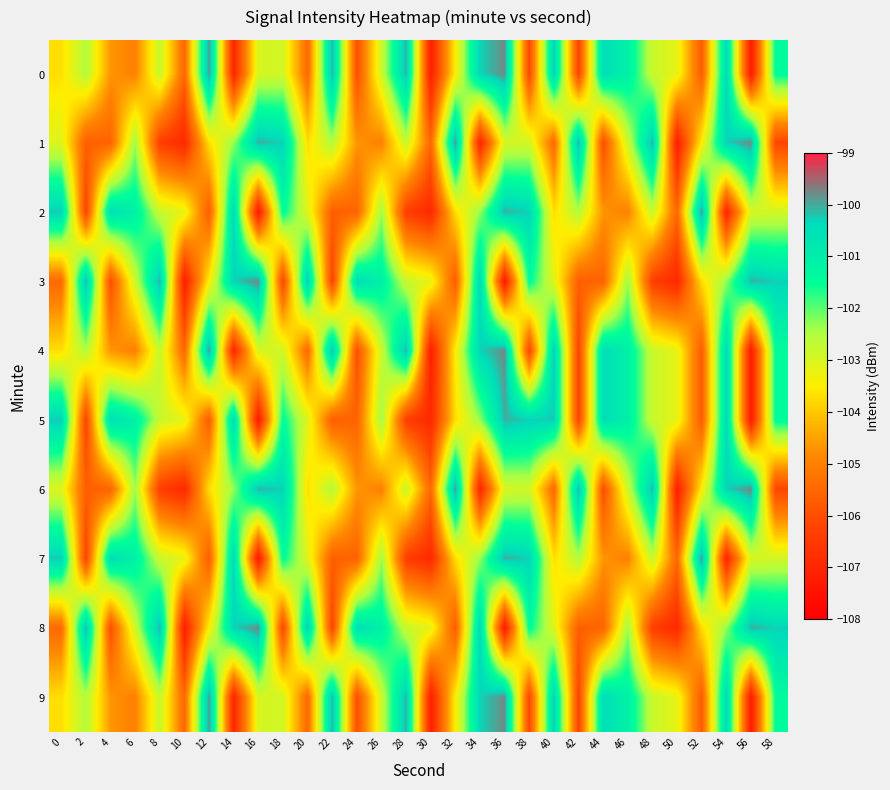

At which category does the chart reach its peak across all series?

36